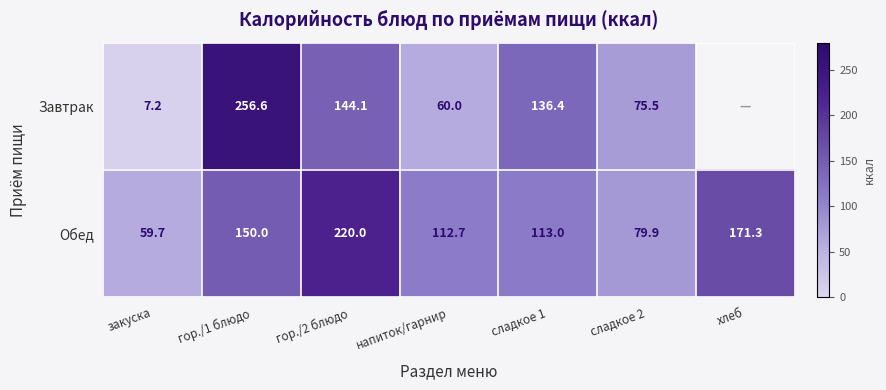

Rank the categories by Обед value from lowest to highest.

закуска, сладкое 2, напиток/гарнир, сладкое 1, гор./1 блюдо, хлеб, гор./2 блюдо